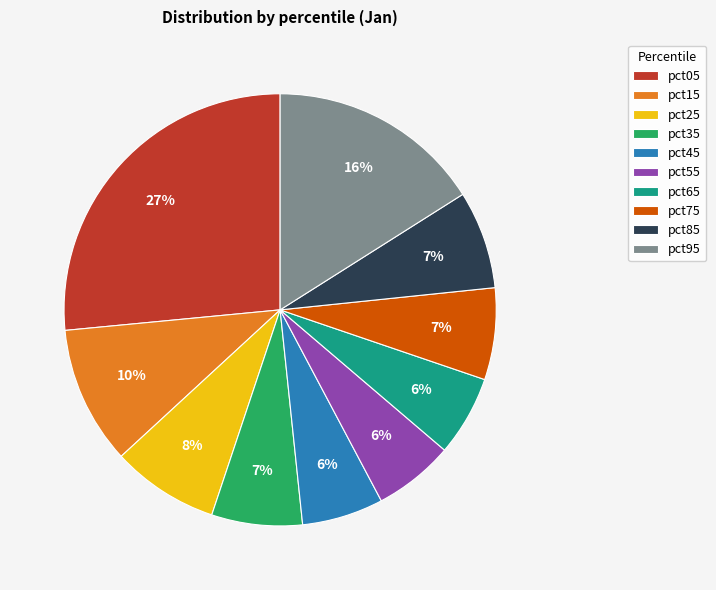

To the nearest percent, what portion does pct05 represent?

27%